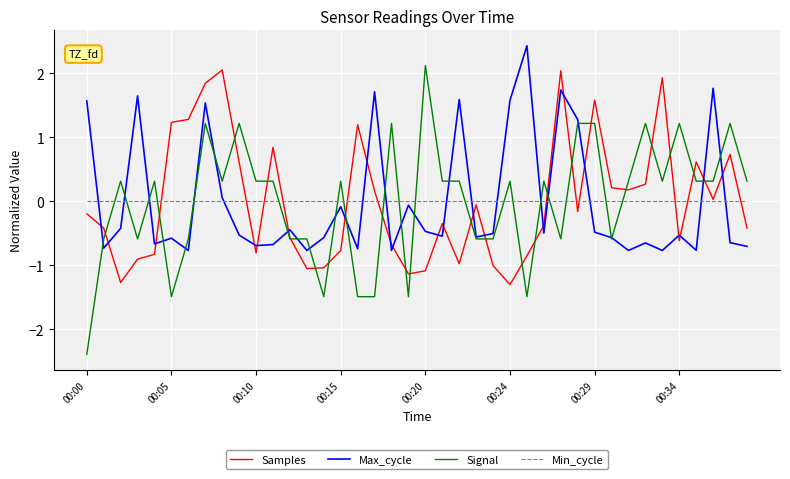

Which series has the widest spread of values?

Signal